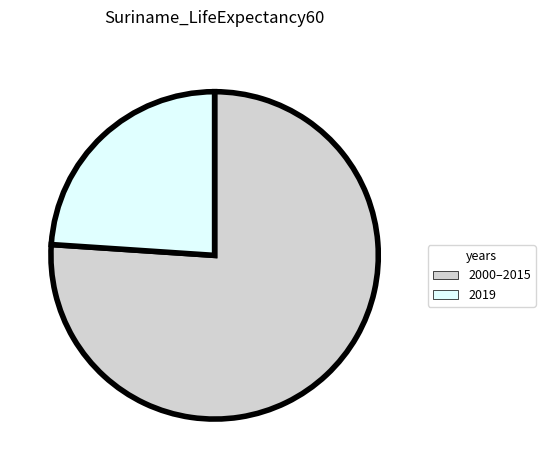

How many slices are in this pie chart?

2